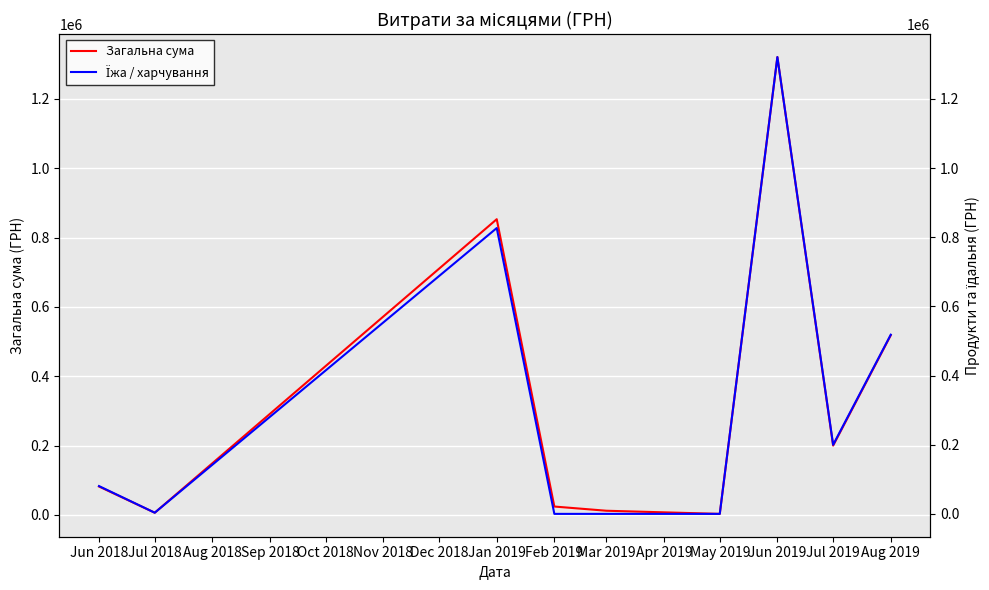

What is the difference between the maximum and minimum values in the Загальна сума series?

1318149.1